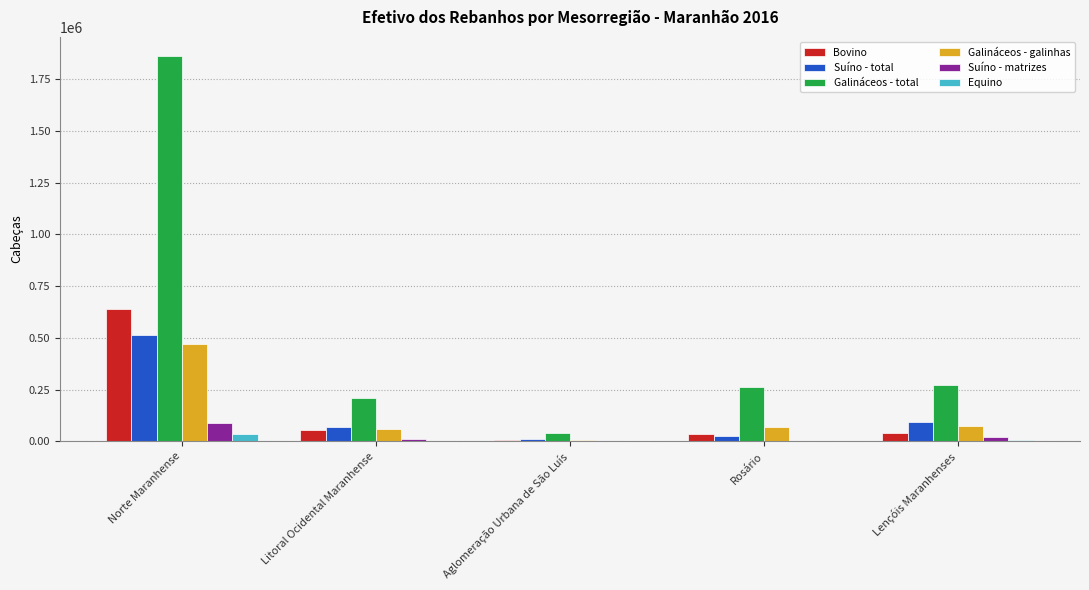

Which category has the highest value across all series?

Norte Maranhense